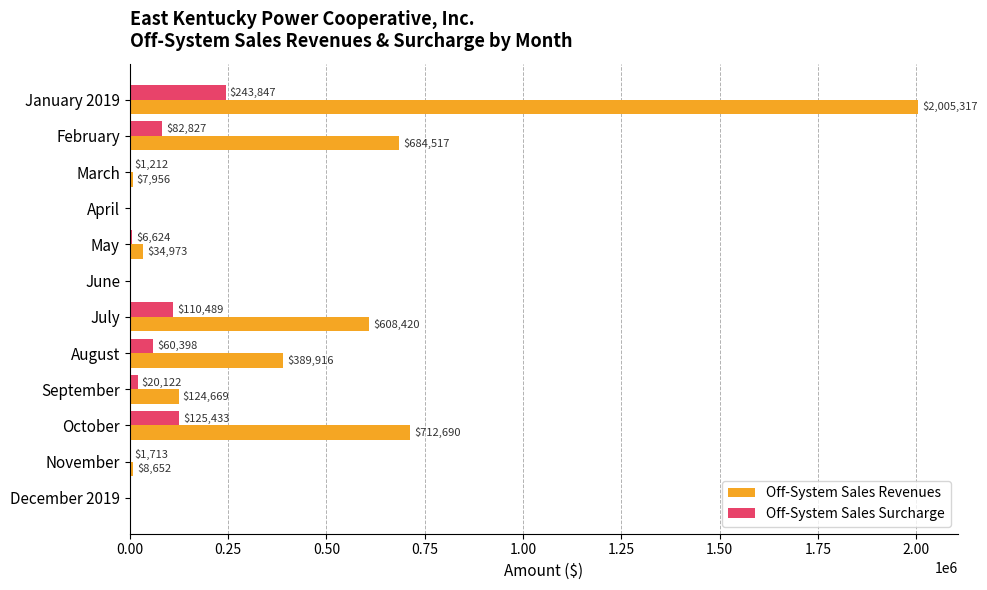

The Off-System Sales Revenues series shows 354647 at July. True or false?

False